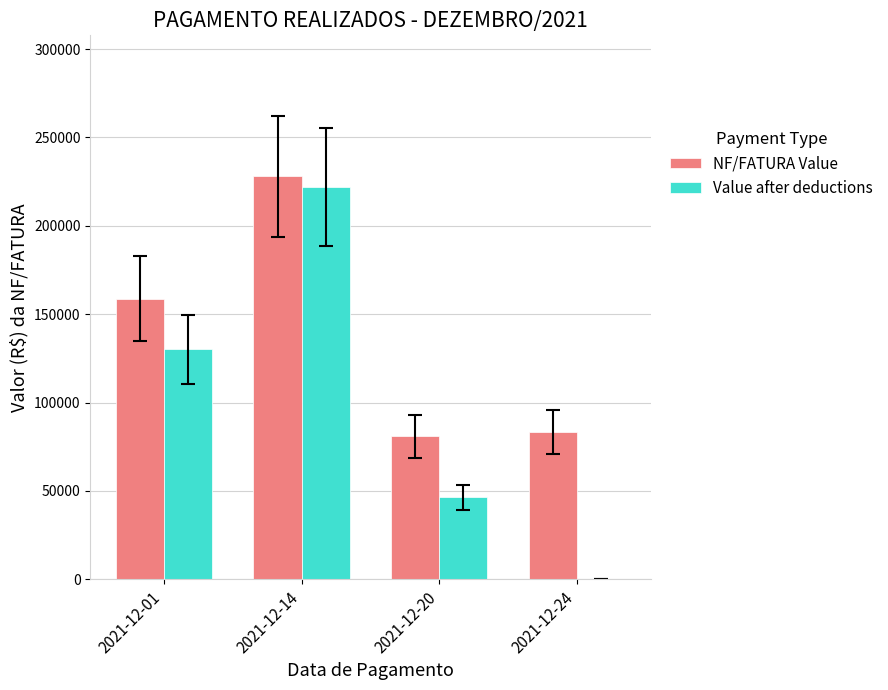

Which category has the highest value in the Value after deductions series?

2021-12-14